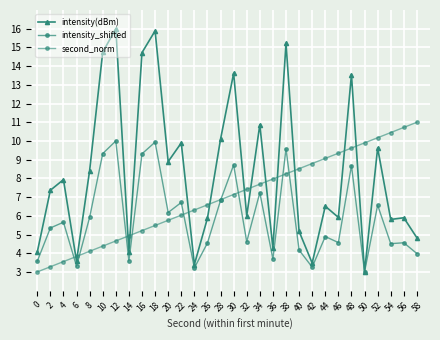

What is the difference between the highest and lowest values at 58?

7.0